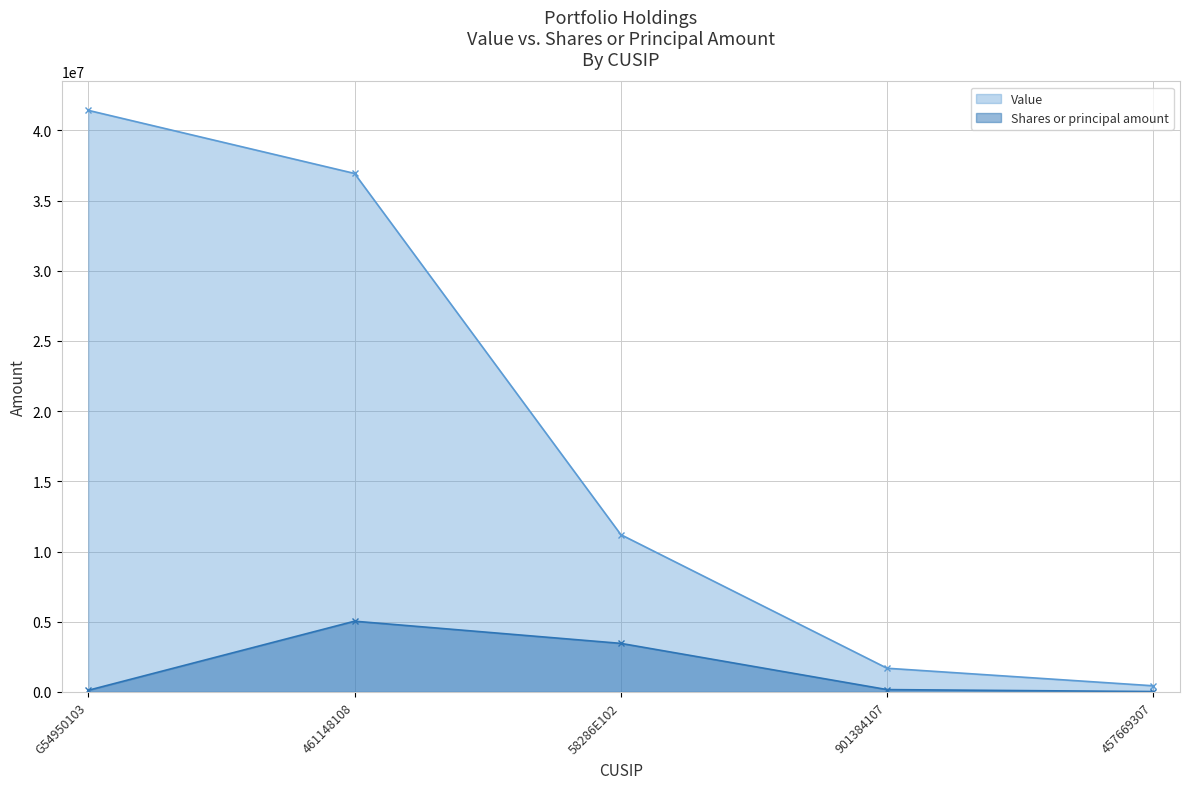

What is the lowest value of the Shares or principal amount series?

25601